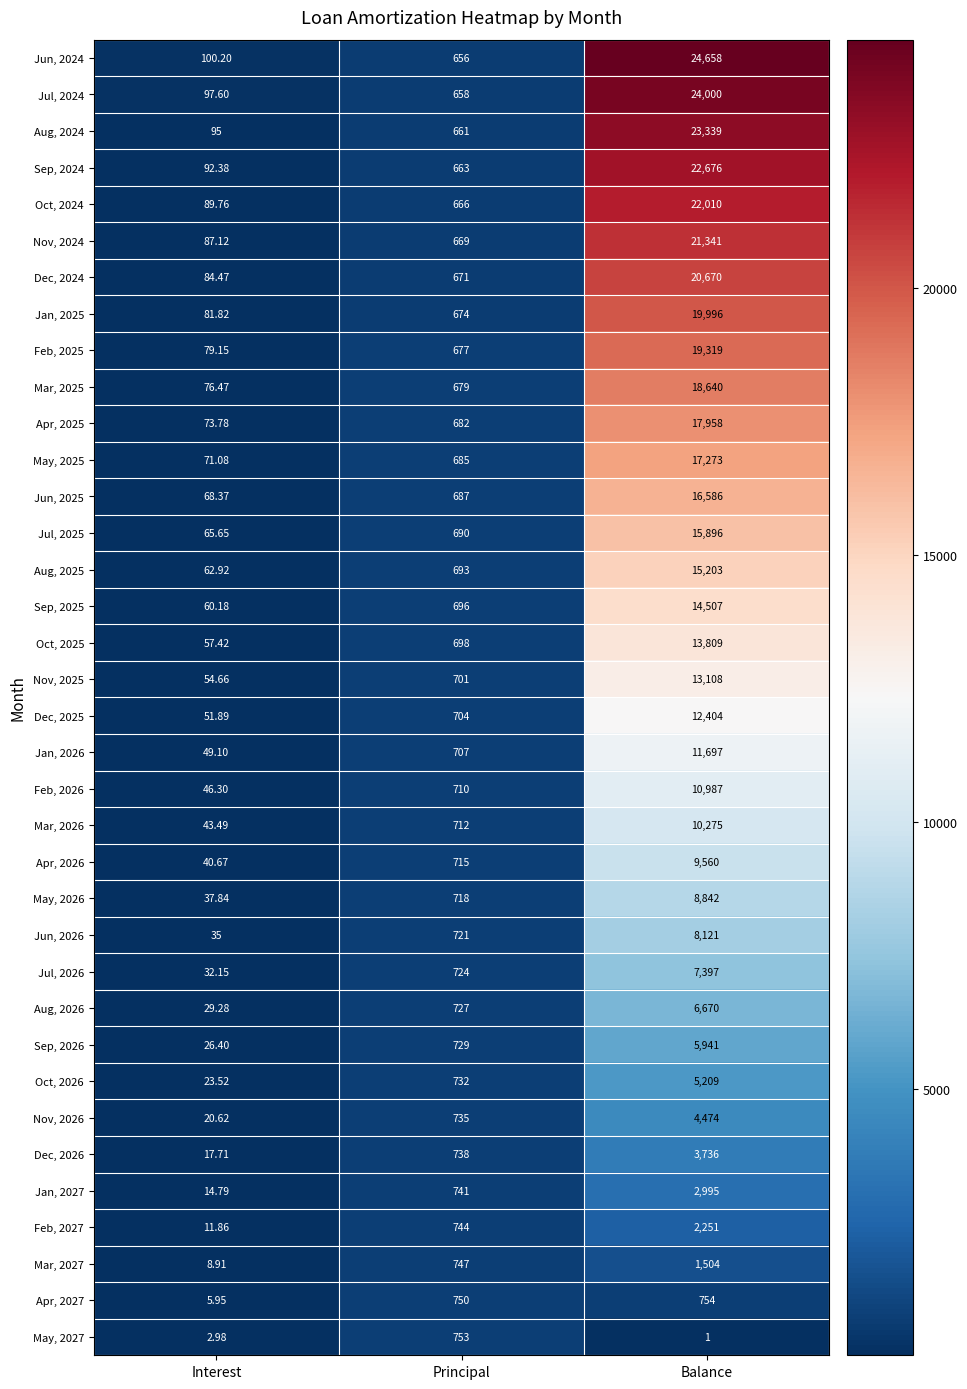

List the series in order of their peak value, highest first.

Jun, 2024, Jul, 2024, Aug, 2024, Sep, 2024, Oct, 2024, Nov, 2024, Dec, 2024, Jan, 2025, Feb, 2025, Mar, 2025, Apr, 2025, May, 2025, Jun, 2025, Jul, 2025, Aug, 2025, Sep, 2025, Oct, 2025, Nov, 2025, Dec, 2025, Jan, 2026, Feb, 2026, Mar, 2026, Apr, 2026, May, 2026, Jun, 2026, Jul, 2026, Aug, 2026, Sep, 2026, Oct, 2026, Nov, 2026, Dec, 2026, Jan, 2027, Feb, 2027, Mar, 2027, Apr, 2027, May, 2027